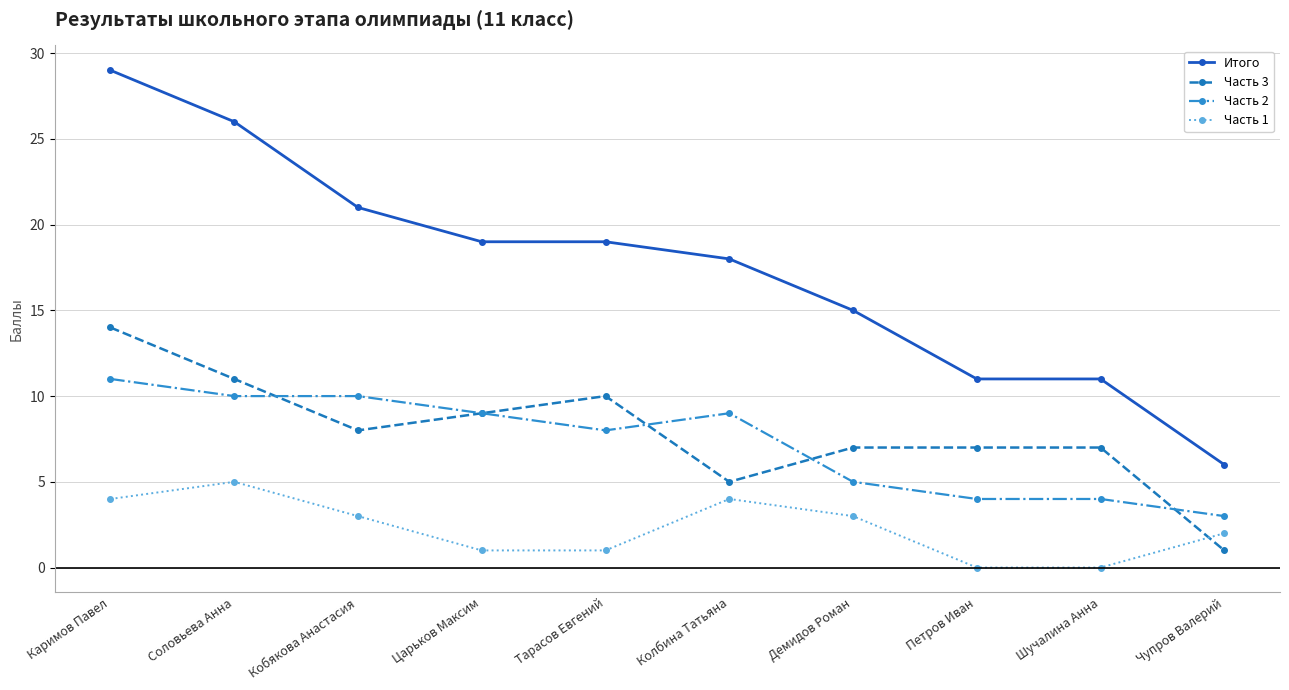

How many lines are shown in the chart?

4